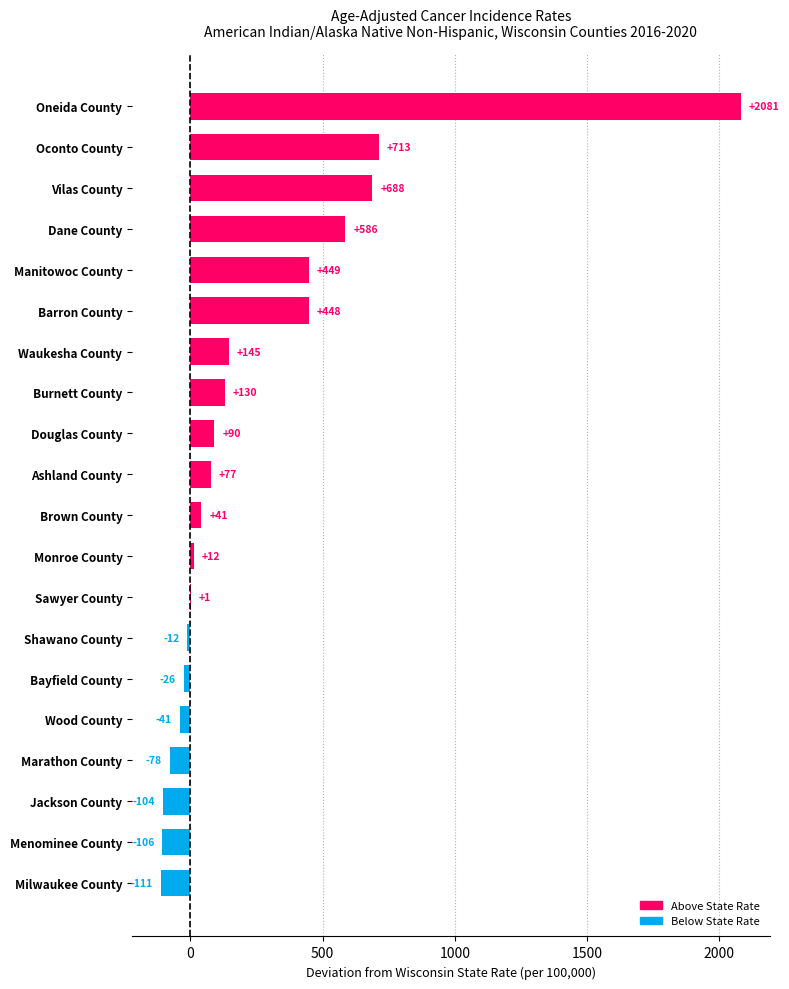

Which label corresponds to the largest value in the chart?

Oneida County